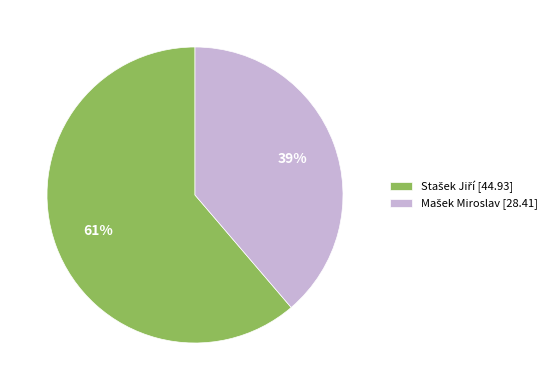

To the nearest percent, what is the average slice percentage?

50%